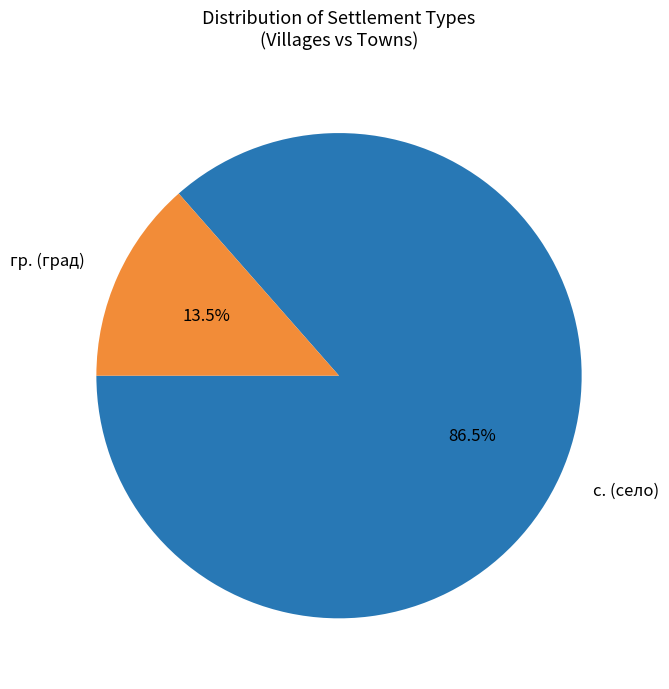

What is the largest slice in the pie chart?

с. (село)